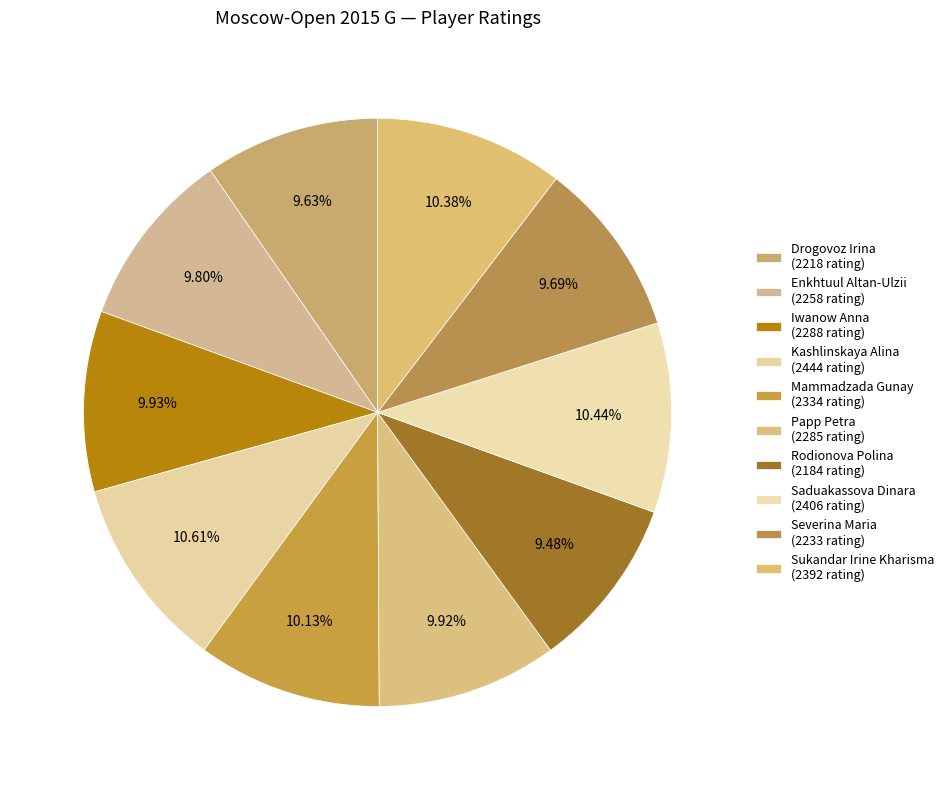

To the nearest percent, what percentage of the pie is Sukandar Irine Kharisma?

10%